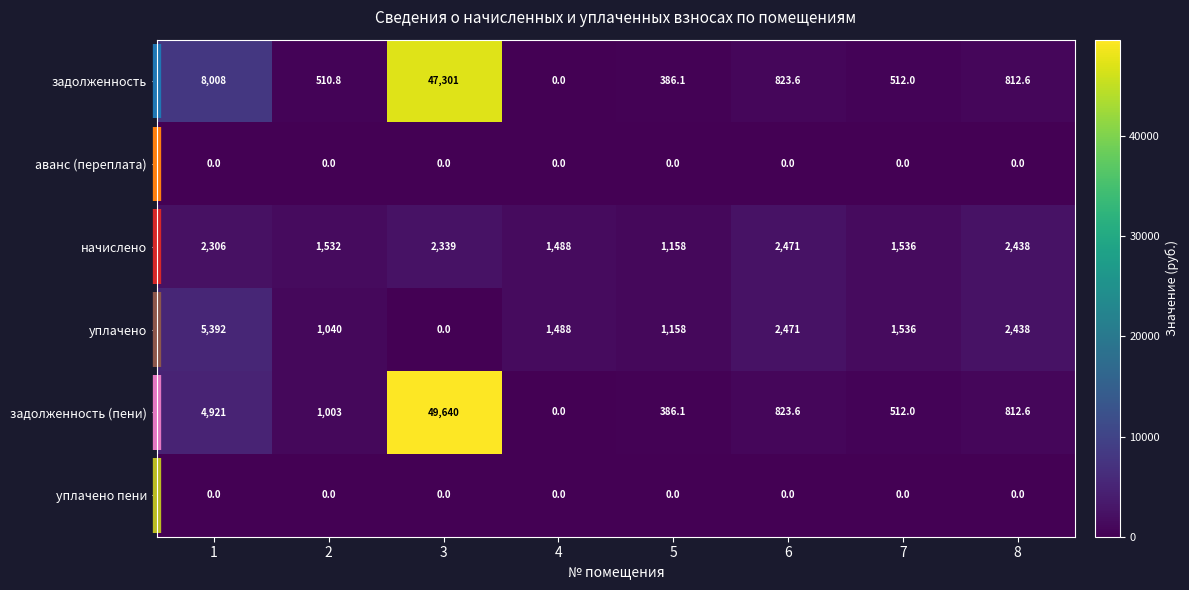

At which label is уплачено closest to 2696?

6